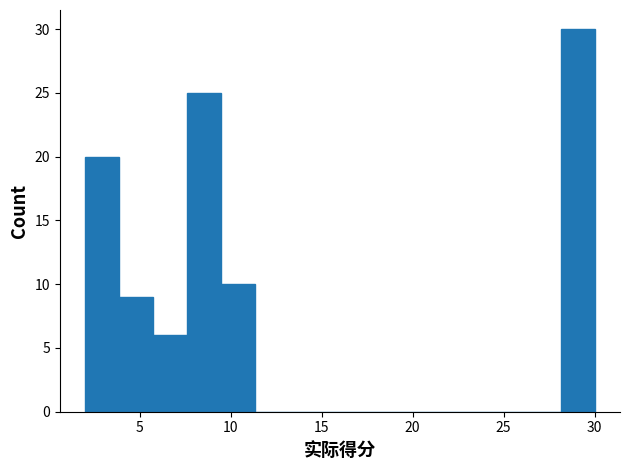

Around what value on the x-axis is the tallest bar? Give the approximate position of its centre, as read against the axis.

29.0